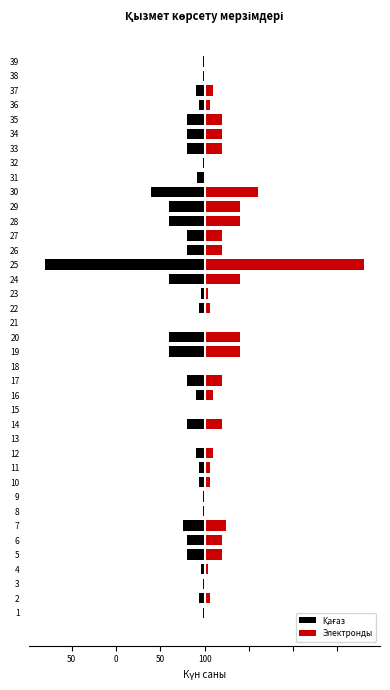

Is the value of Электронды at 19 greater than the value of Қағаз at 39?

Yes